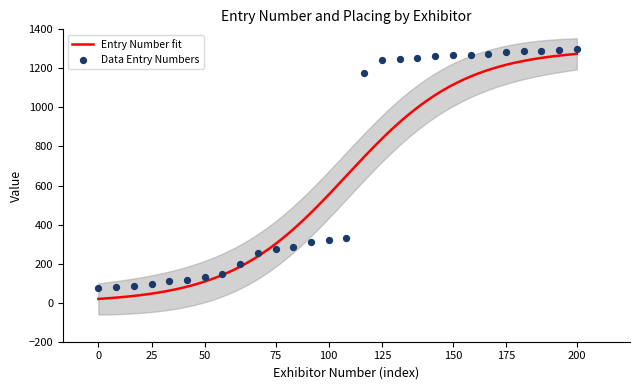

Between 12 and 18, which is larger?

12